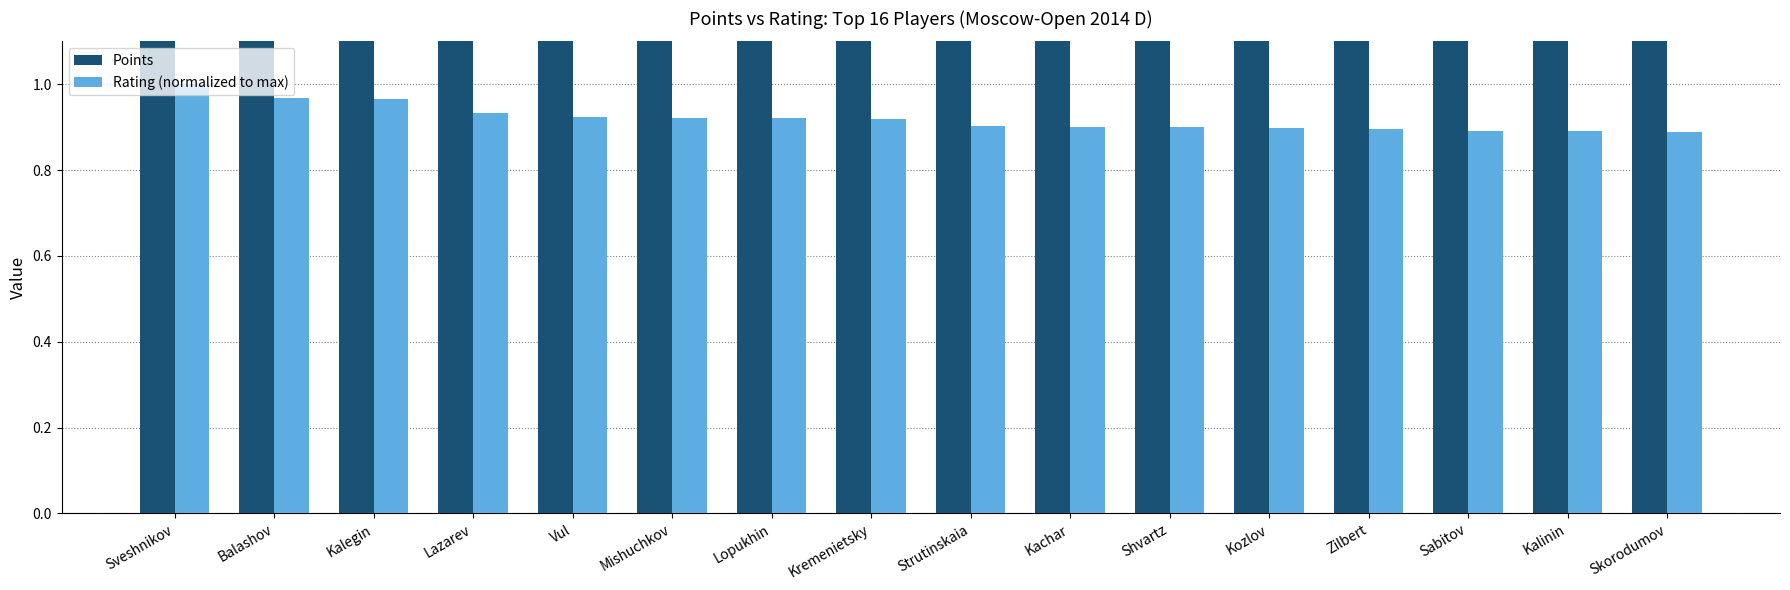

The value of Points at Shvartz is 6.0. True or false?

True